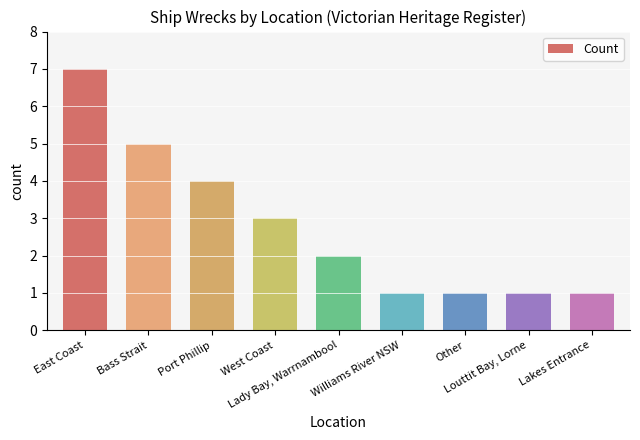

What is the change in value from West Coast to Lakes Entrance?

-2